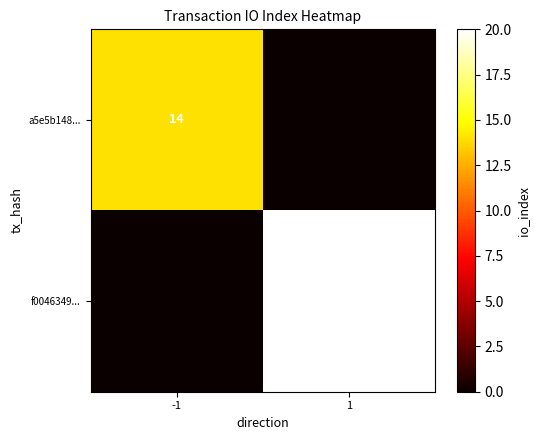

How many series are shown in this chart?

2